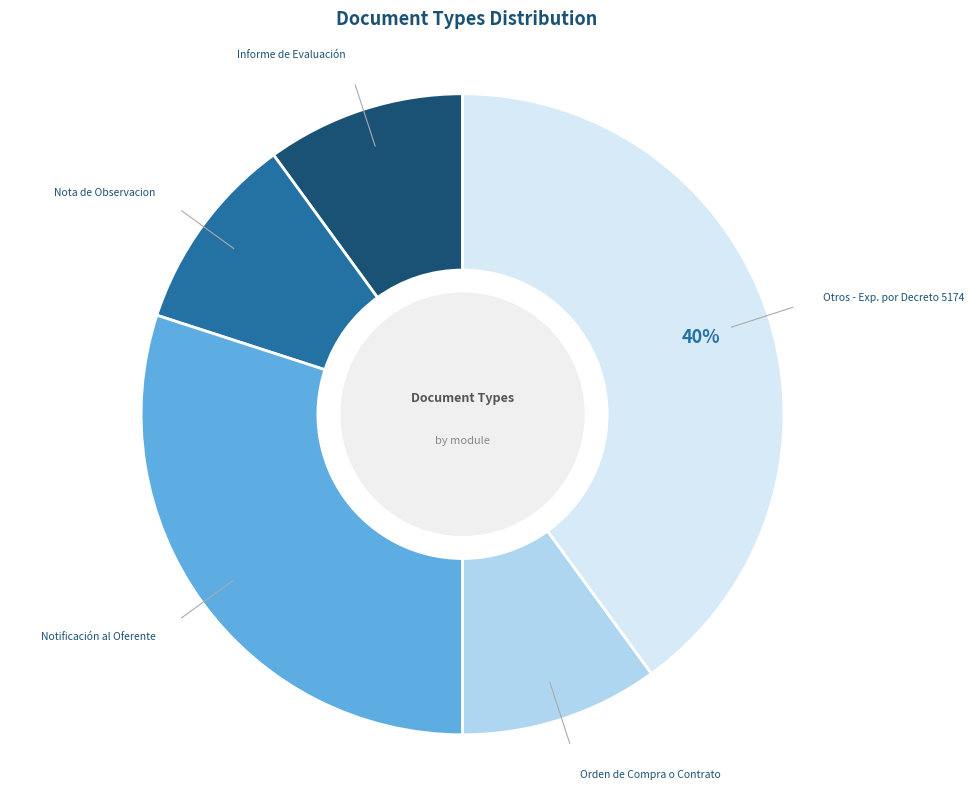

To the nearest percent, what is the difference between the largest and smallest slice percentages?

30%